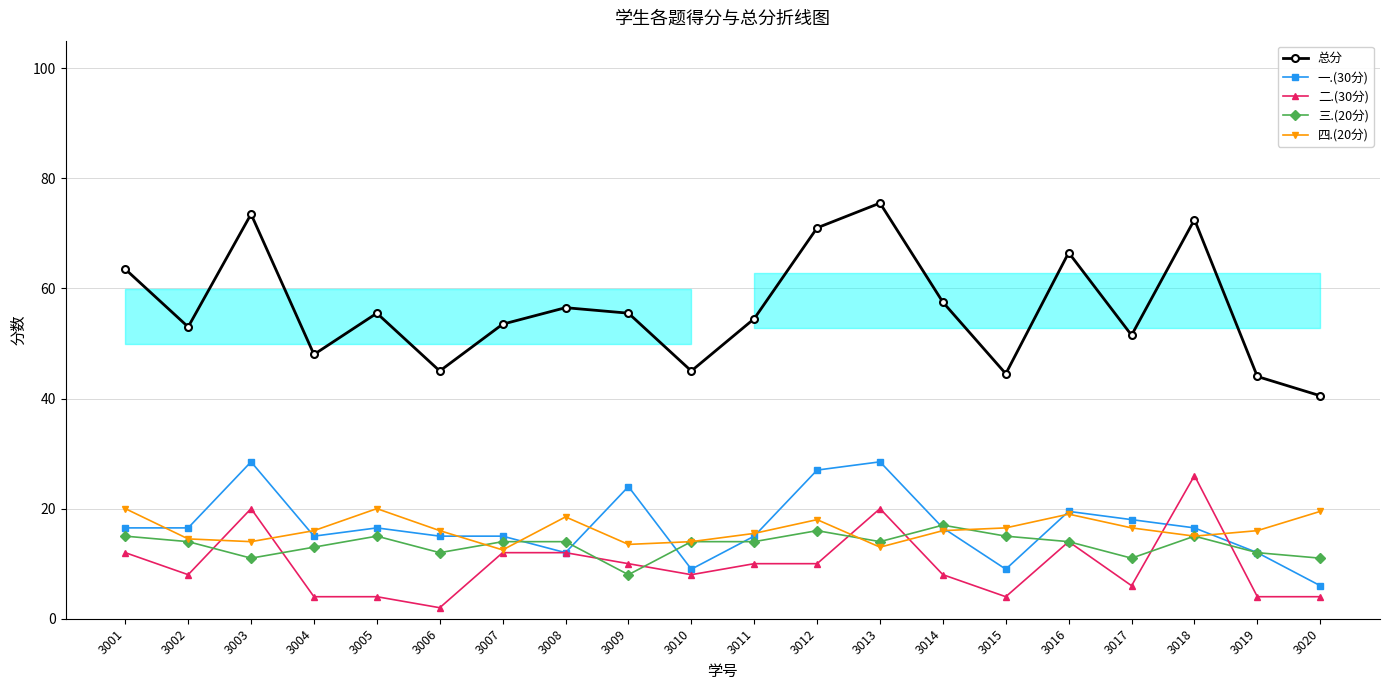

List the labels in order of 四.(20分) value, smallest first.

3007, 3013, 3009, 3003, 3010, 3002, 3018, 3011, 3004, 3006, 3014, 3019, 3015, 3017, 3012, 3008, 3016, 3020, 3001, 3005